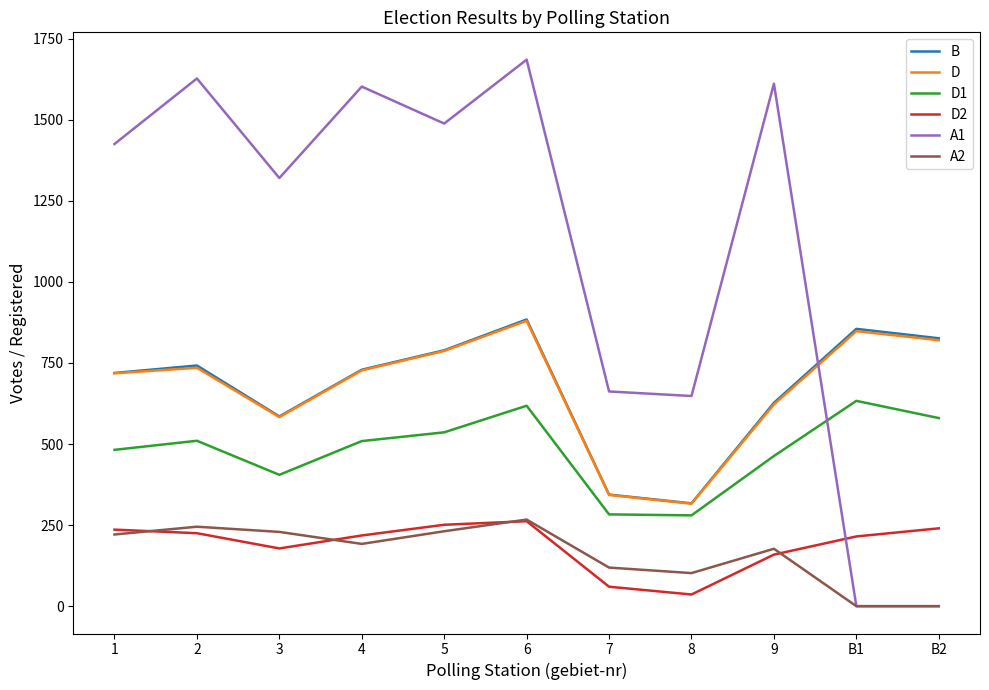

Is this an area chart (filled region under the line)?

No